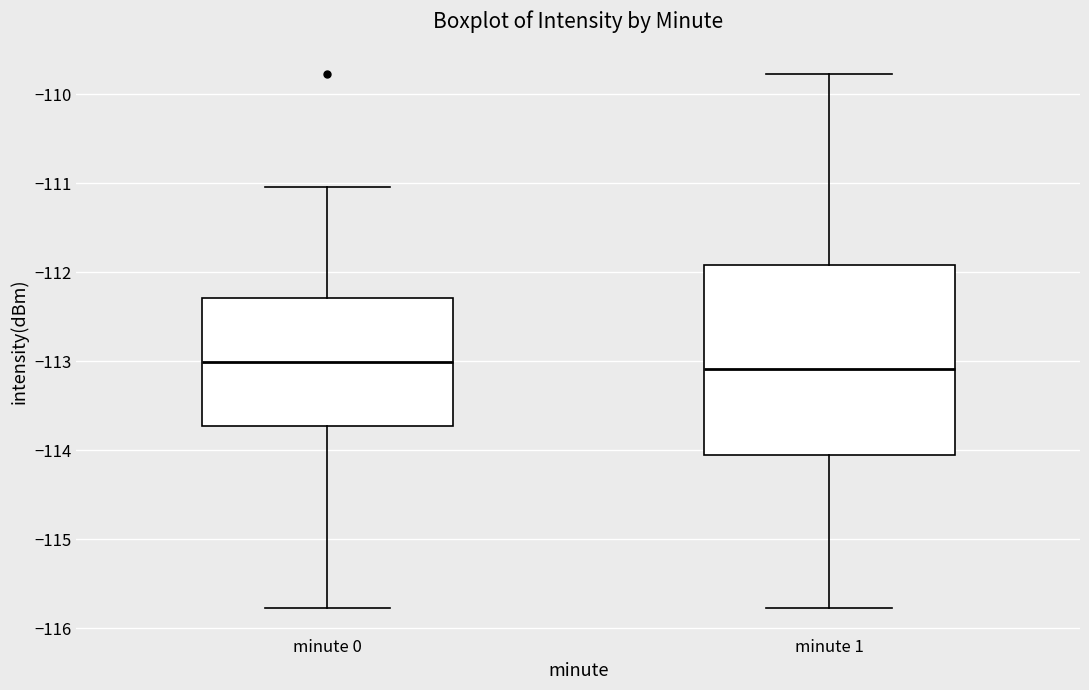

Reading left to right, read every box against the y-axis: the position of its median line, the range the box covers, and the ends of its whiskers. The values are not printed on the chart, so give them approximately, as read against the axis.

minute 0: median -113.0, box -113.7 to -112.3, whiskers -115.8 to -111.0
minute 1: median -113.1, box -114.1 to -111.9, whiskers -115.8 to -109.8